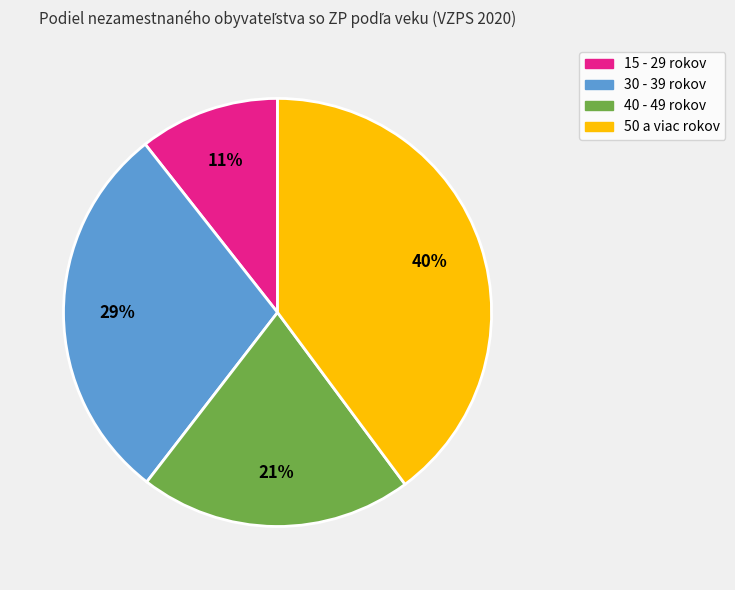

Does any single category account for the majority?

No